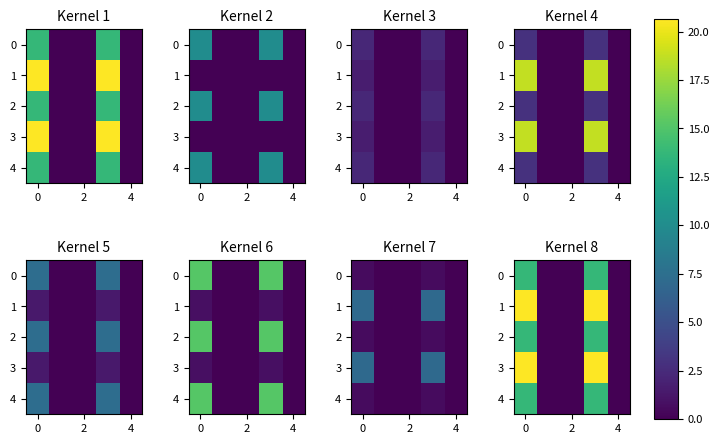

What is the difference between the maximum and minimum values in the 0 series?

13.7